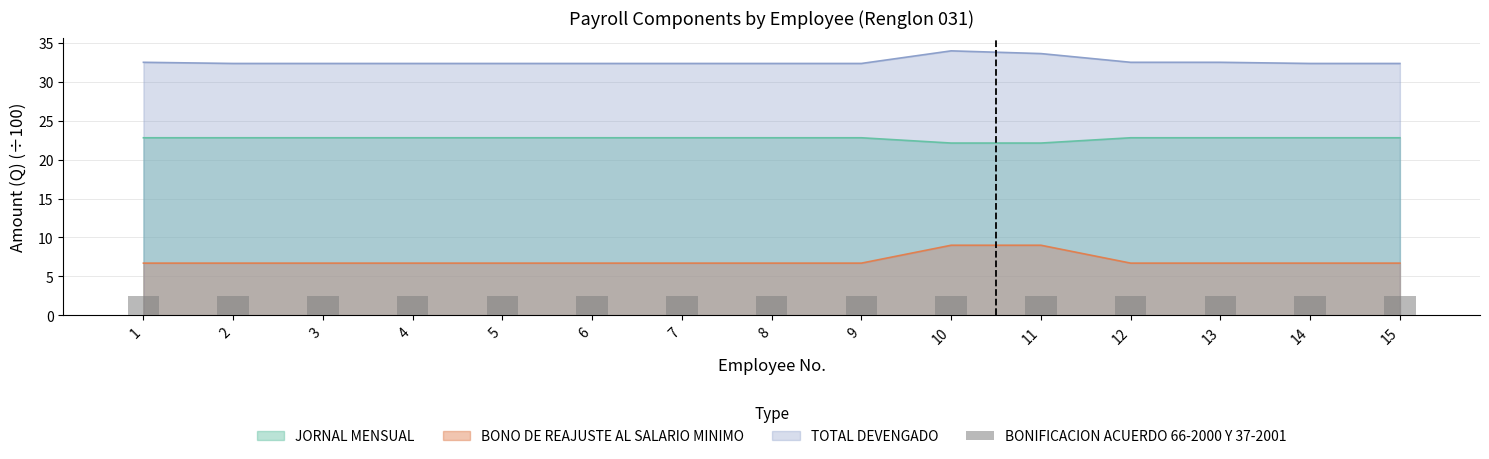

Is it true that TOTAL DEVENGADO equals 32.4 at 4?

True